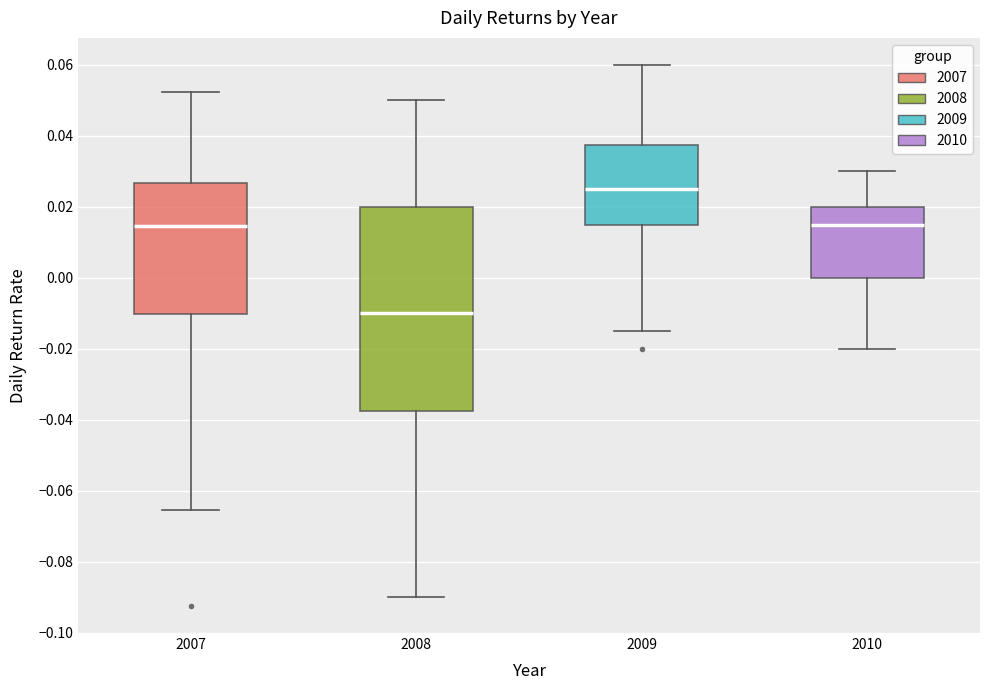

Where does the median line of the box at x = 2007 sit on the y-axis? The values are not printed on the chart, so give them approximately, as read against the axis.

0.014